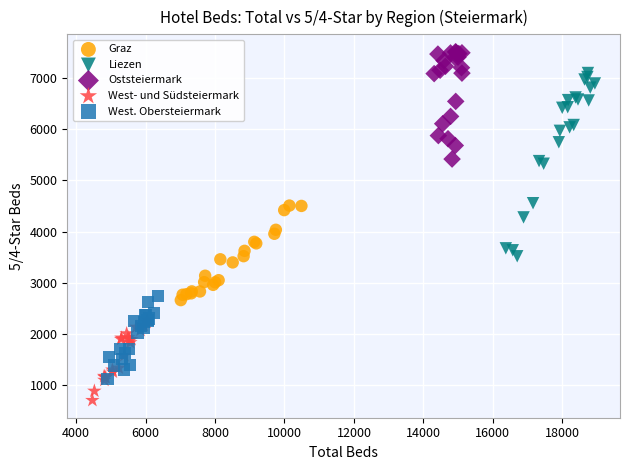

Which series has the widest spread of Y values?

Liezen